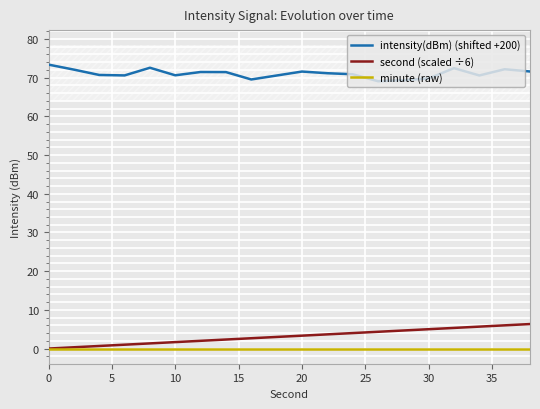

True or false: intensity(dBm) (shifted +200) and second (scaled ÷6) intersect in this chart.

False